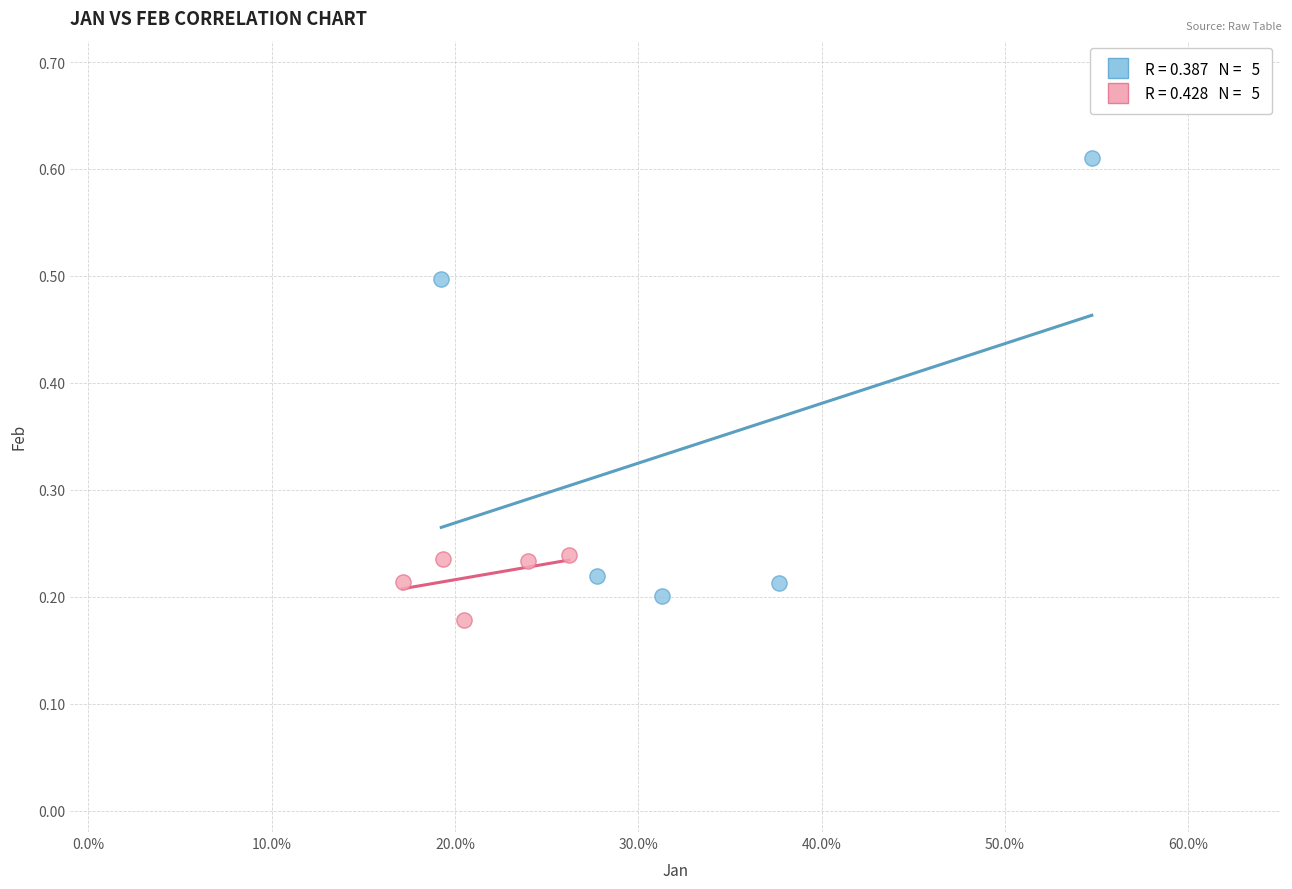

What are all the series names shown in the legend?

Lower Pct (05–95 odd), Middle Pct (45–85)